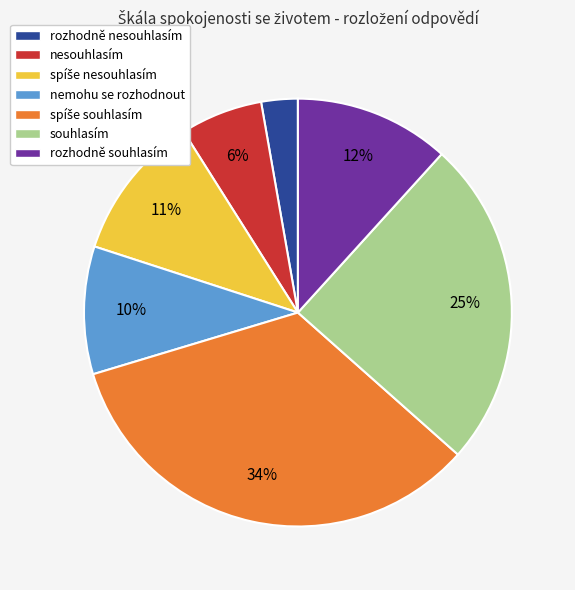

Is there a majority slice in this chart?

No